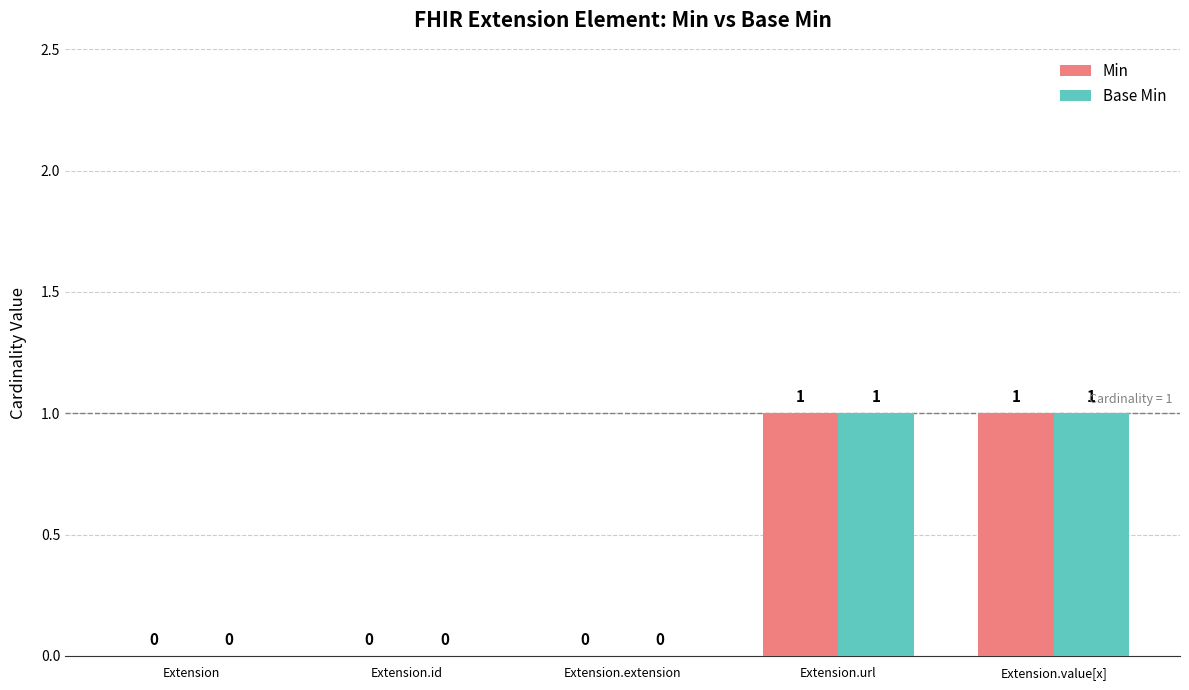

True or false: Min has a value of 1 at Extension.value[x].

True